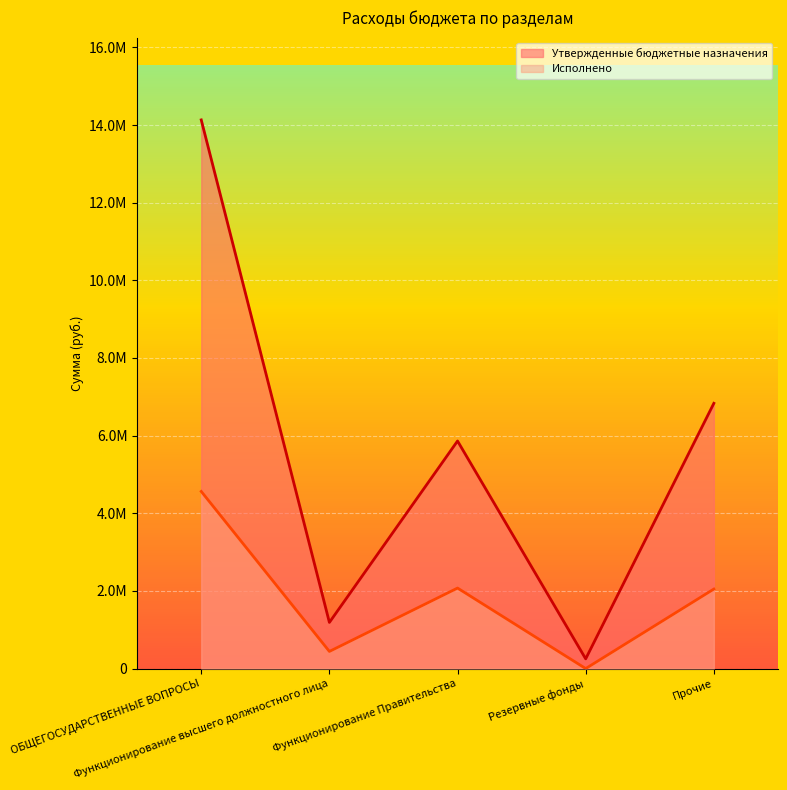

What is the maximum value shown in the chart?

14132849.5